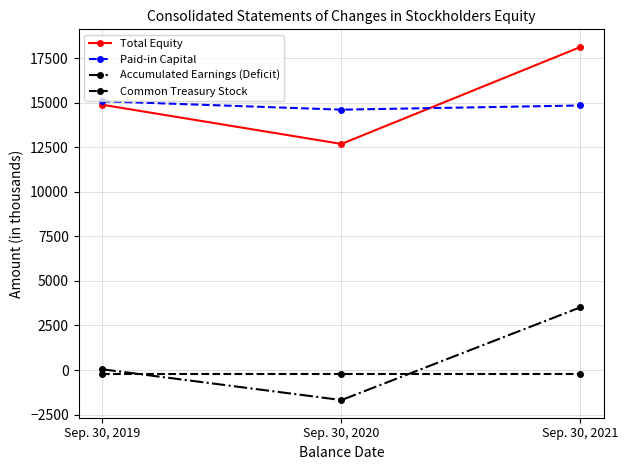

What is the value of the Paid-in Capital point at the 1st from the left?

15075